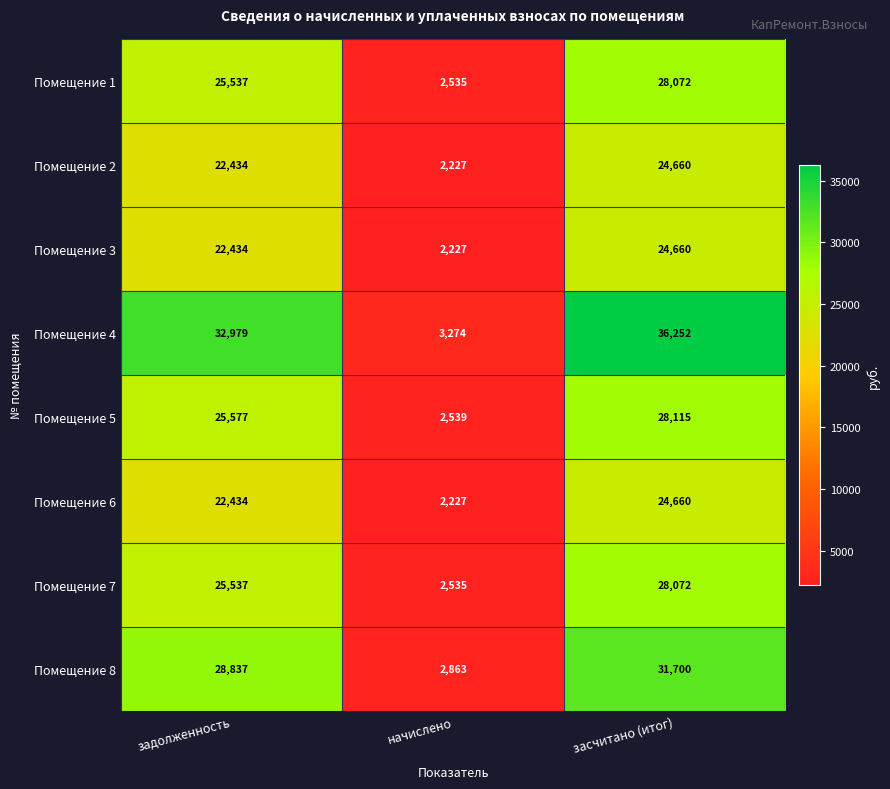

What is the difference between the maximum and minimum values in the Помещение 2 series?

22433